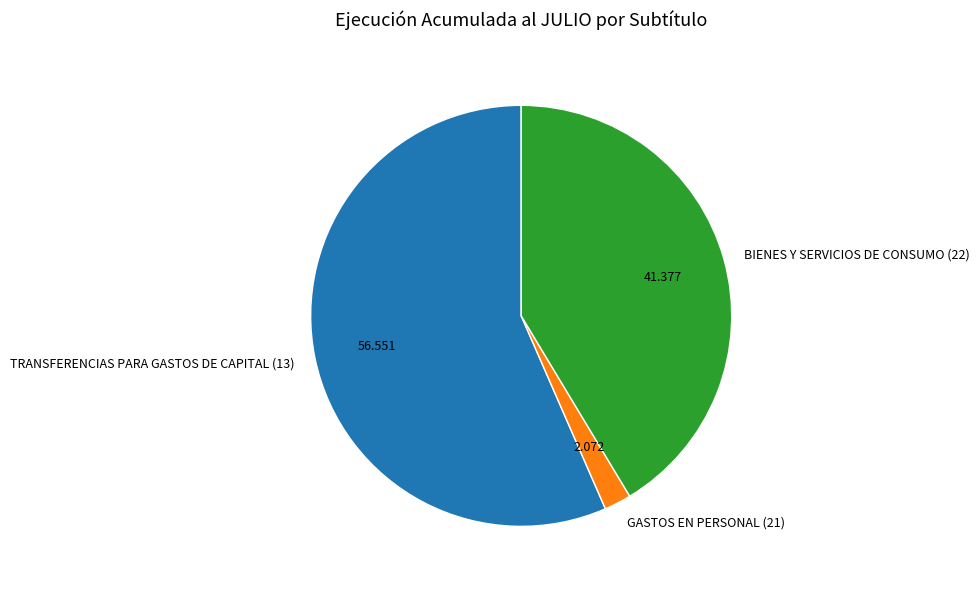

Do TRANSFERENCIAS PARA GASTOS DE CAPITAL (13) and BIENES Y SERVICIOS DE CONSUMO (22) together represent more than half of the pie?

Yes